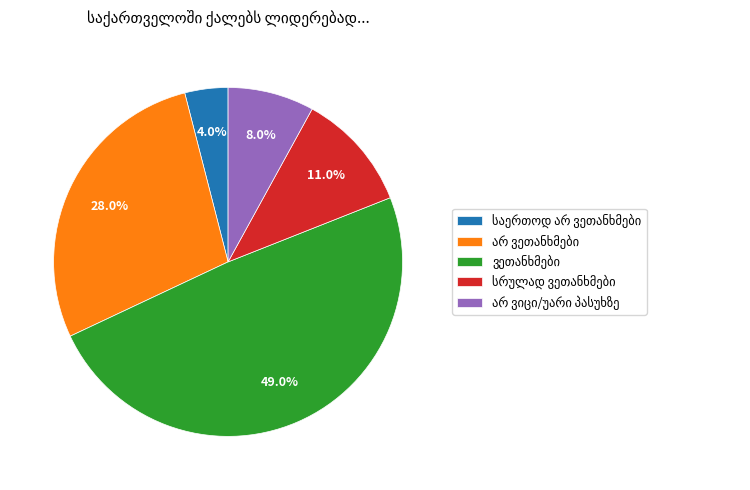

Does any single category account for the majority?

No